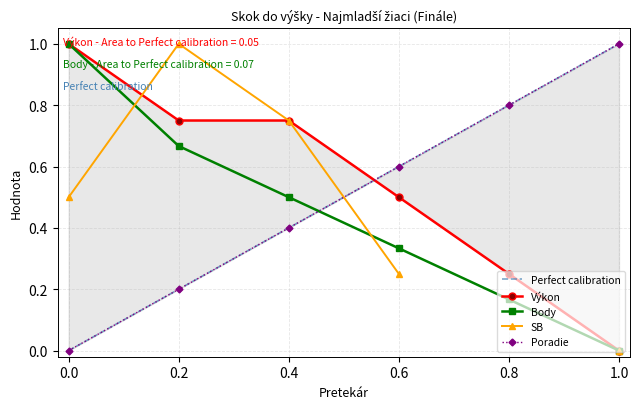

How many positive values does the Body series have?

5